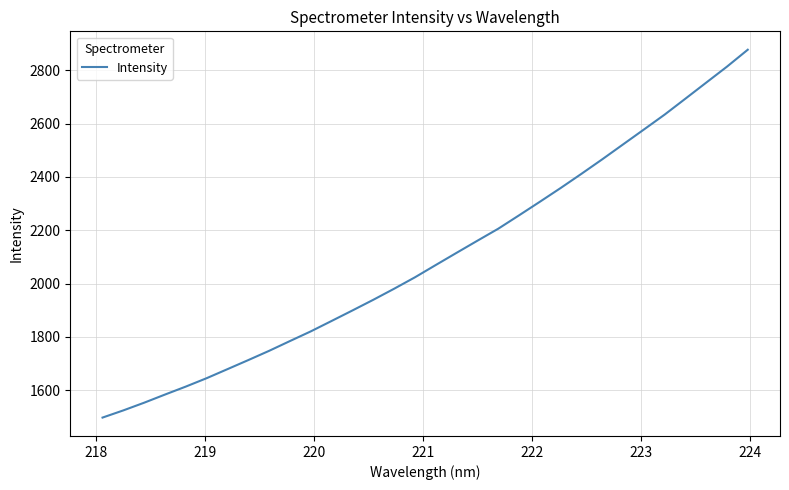

Reading right to left, list all the values displayed in this chart.

2877.3	2813.8	2753.8	2693.6	2633.8	2577.7	2522.0	2466.1	2411.7	2358.5	2306.9	2256.0	2205.8	2160.9	2115.5	2069.8	2023.7	1980.8	1939.4	1899.4	1860.1	1821.0	1784.7	1748.0	1713.3	1679.3	1645.4	1613.9	1584.0	1553.4	1524.5	1497.5